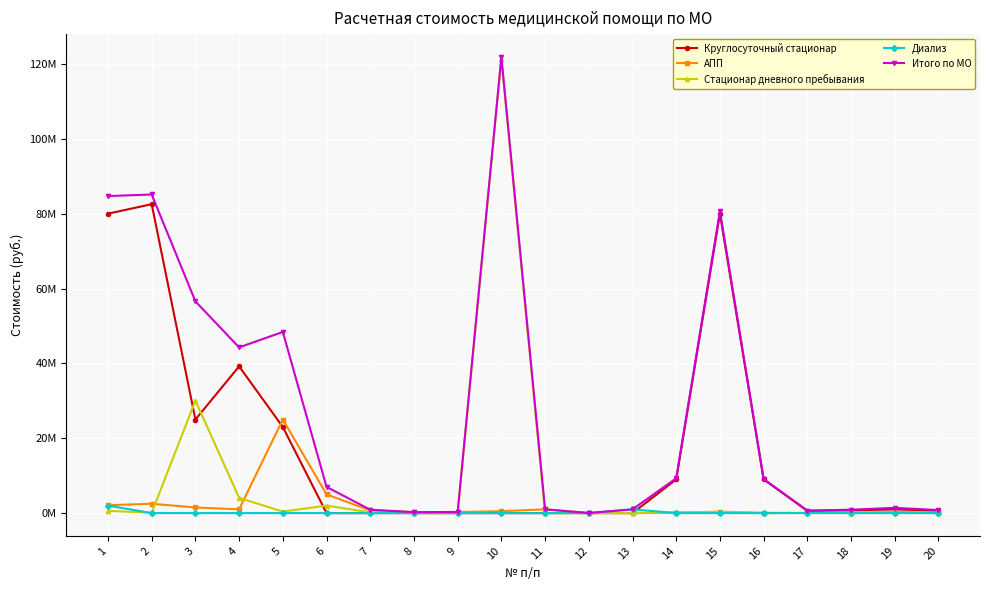

Is this an area chart (filled region under the line)?

No